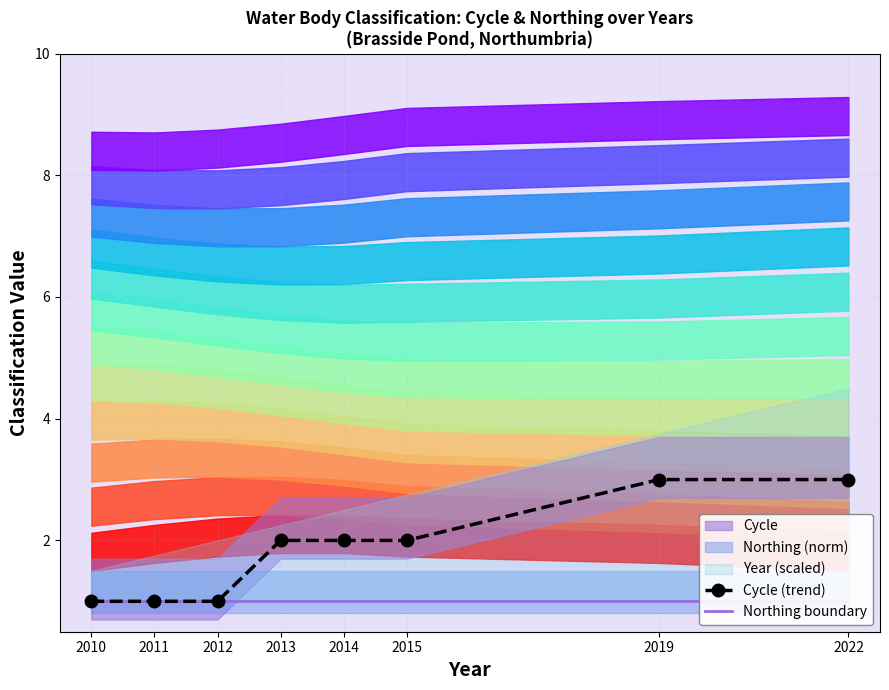

What is the difference between the highest and lowest values at 2015?

1